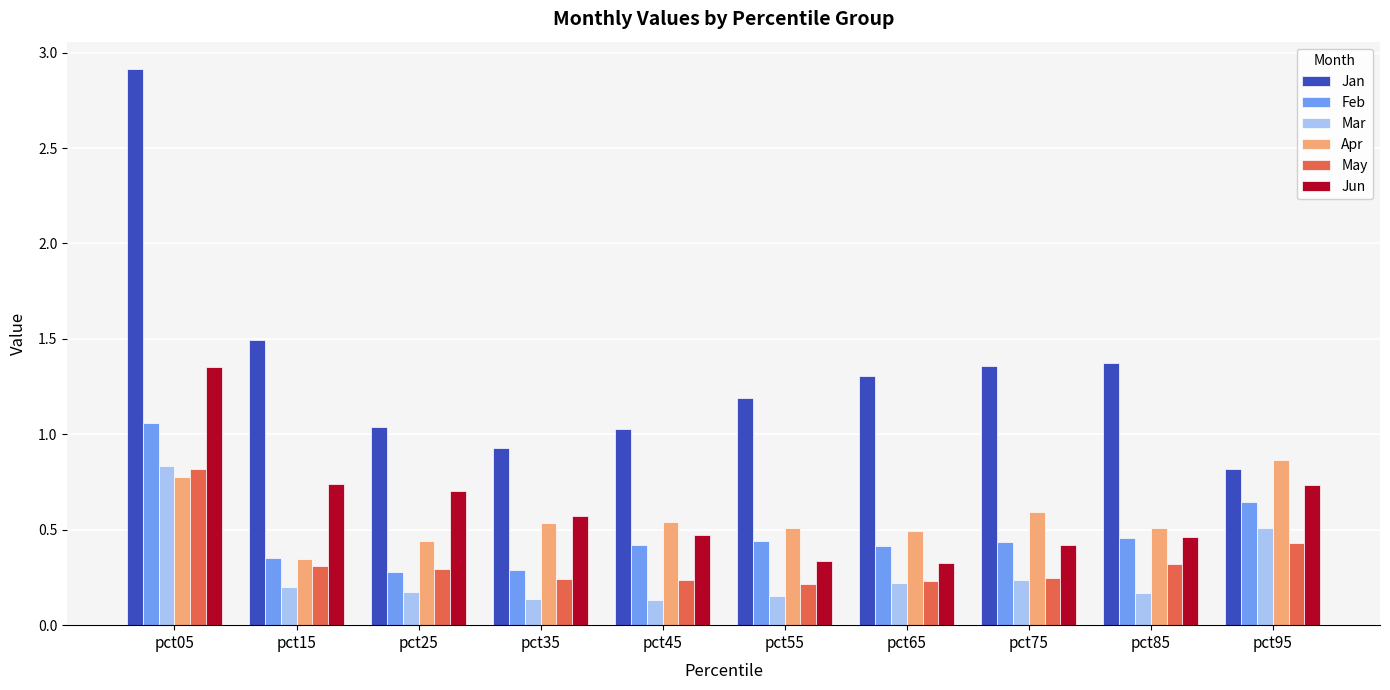

At which category does the chart reach its peak across all series?

pct05